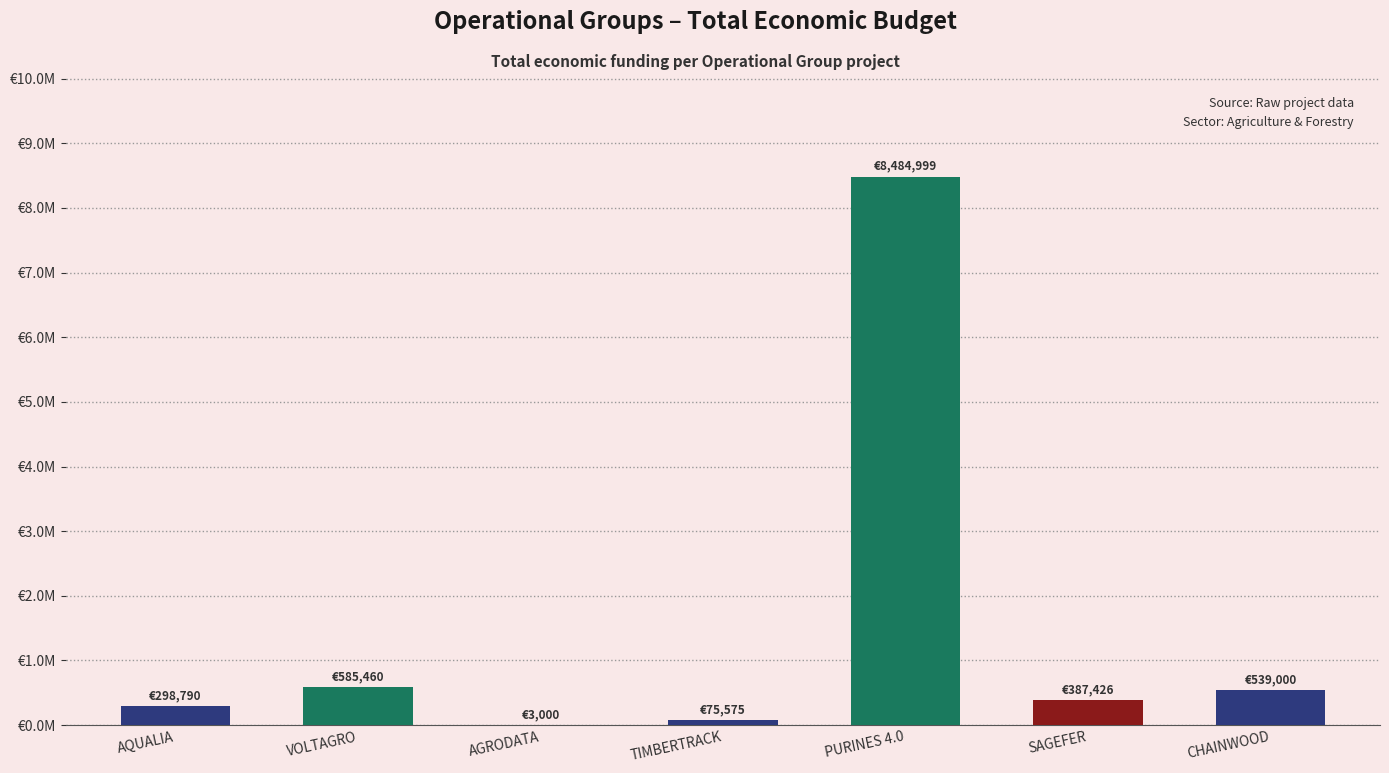

What is the value of the 5th bar from the left?

8484999